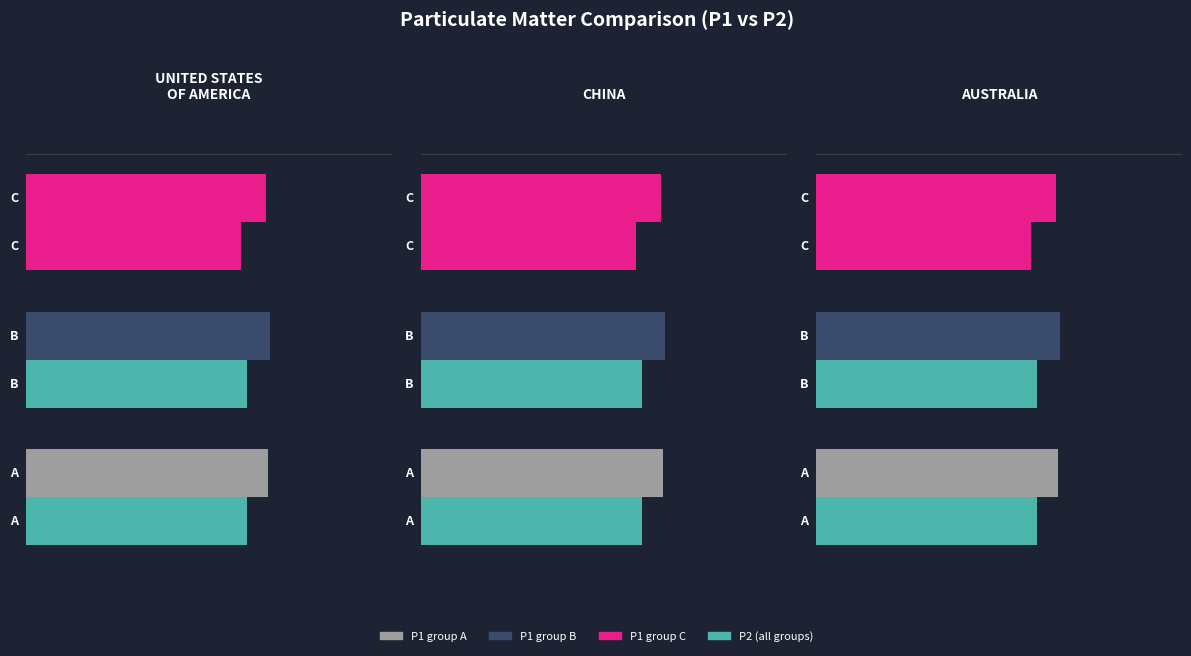

Does the chart contain any negative values?

No